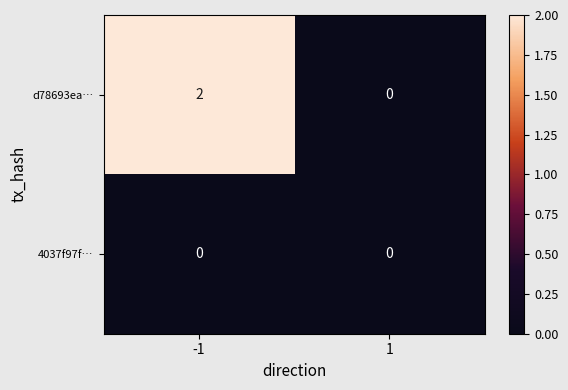

Between -1 and 1, which series saw the biggest shift?

d78693ea…